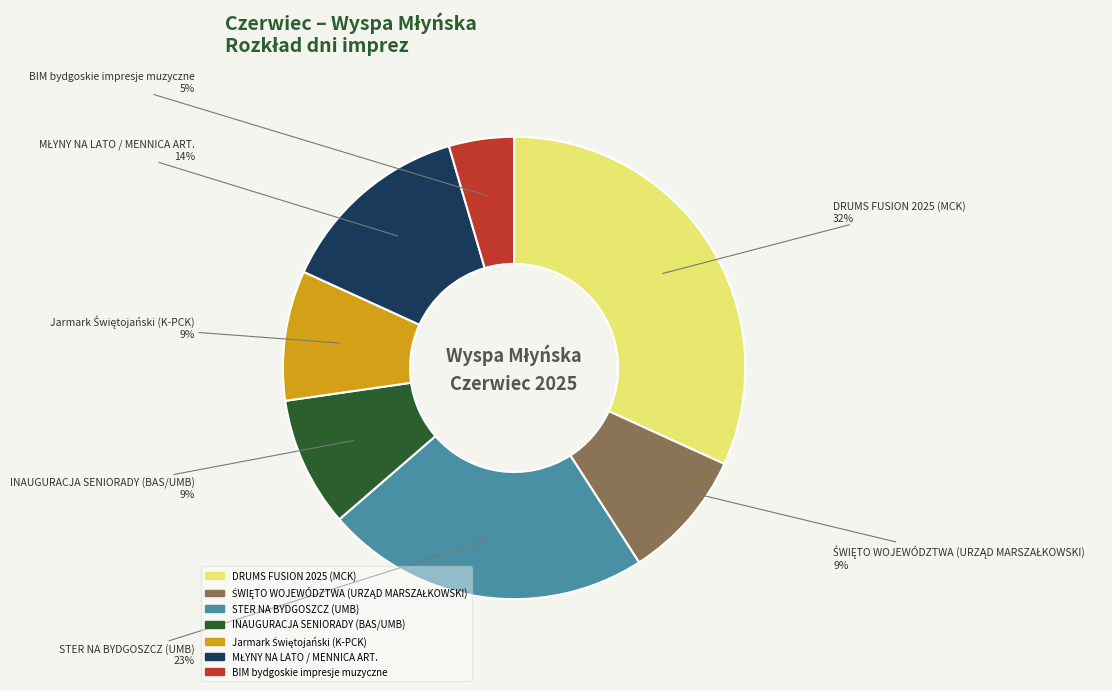

The DRUMS FUSION 2025 (MCK) slice represents 32% of the pie. True or false?

True